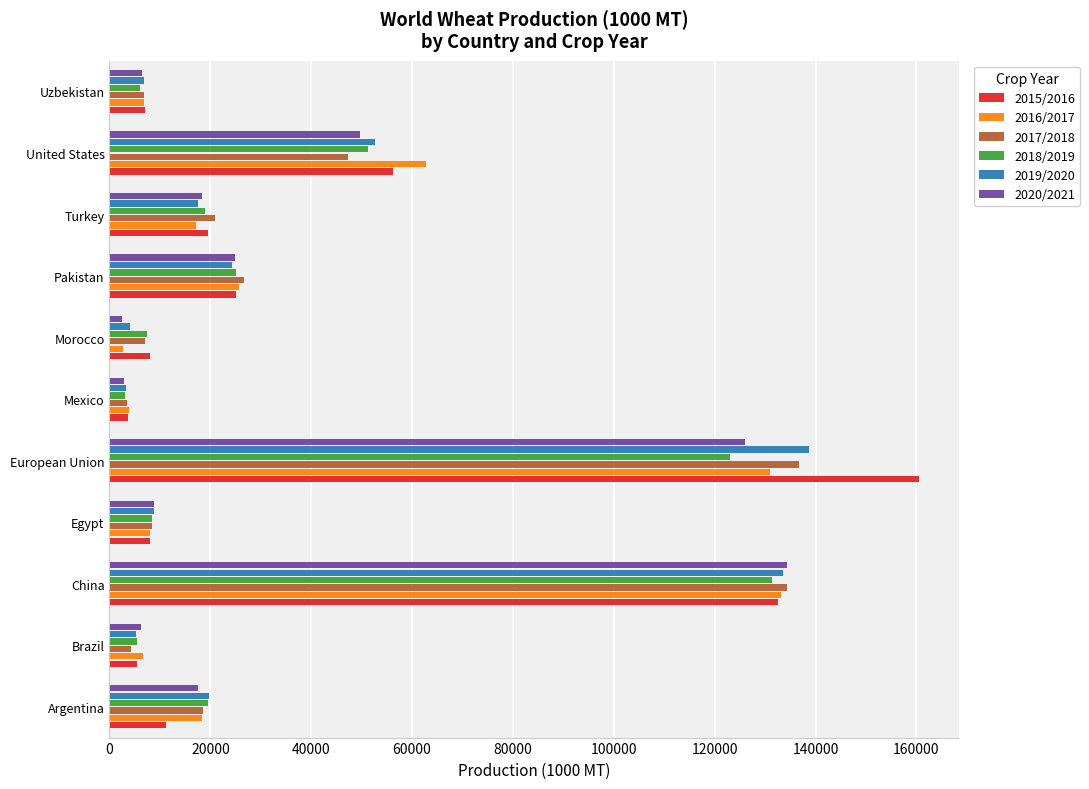

True or false: 2015/2016 has a value of 132555 at China.

True